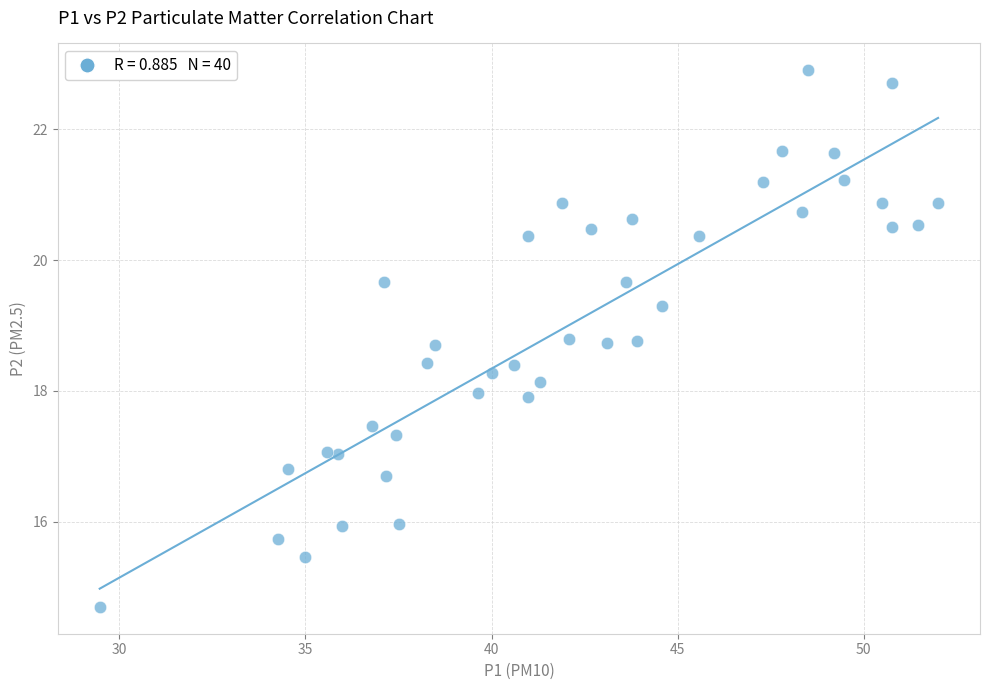

What is the range of X values (max minus min)?

22.5